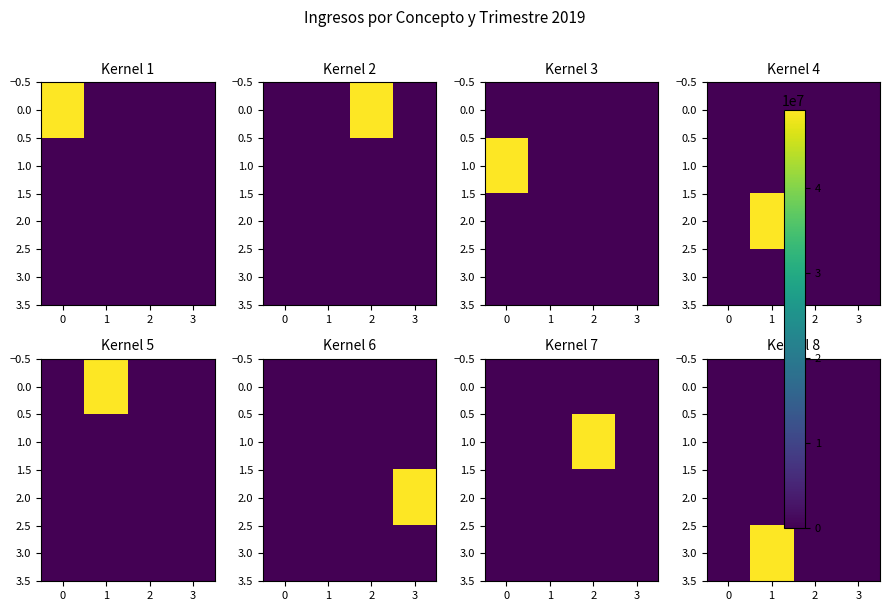

Rank the series at 3 from highest to lowest value.

0.0, 1.0, 2.0, 3.0